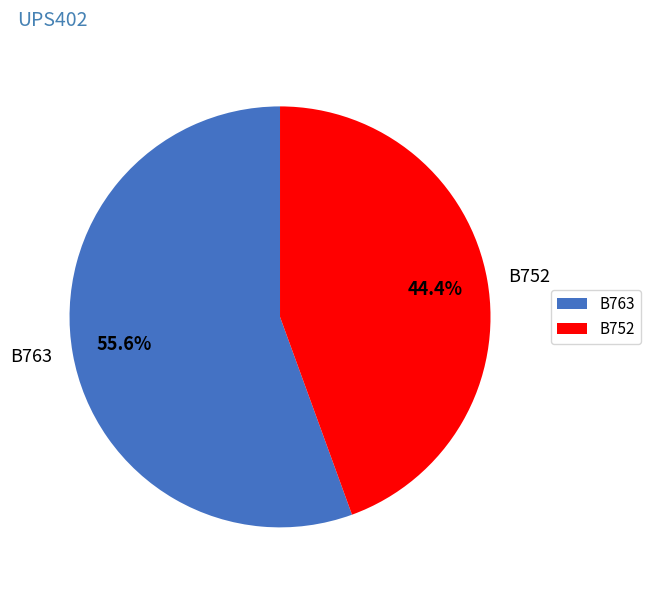

Rank the categories by value from lowest to highest.

B752, B763